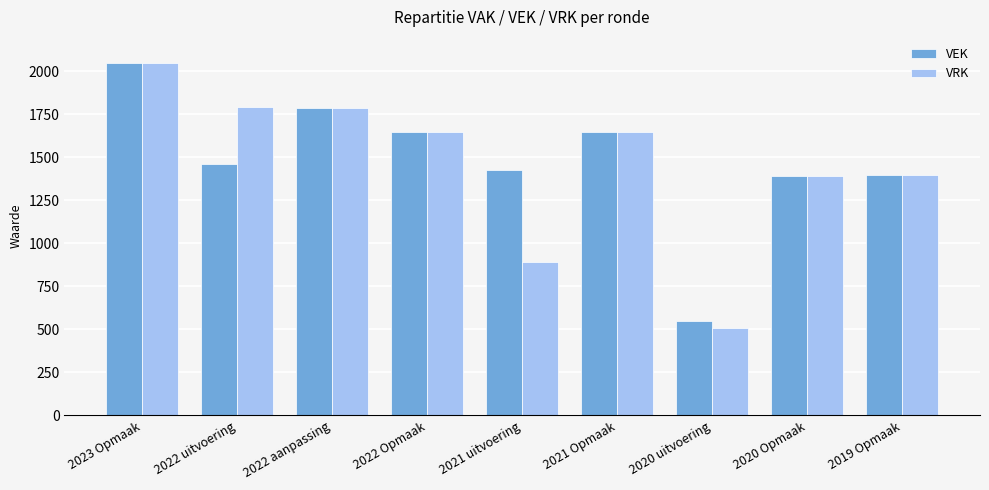

What is the sum of all VRK values?

13116